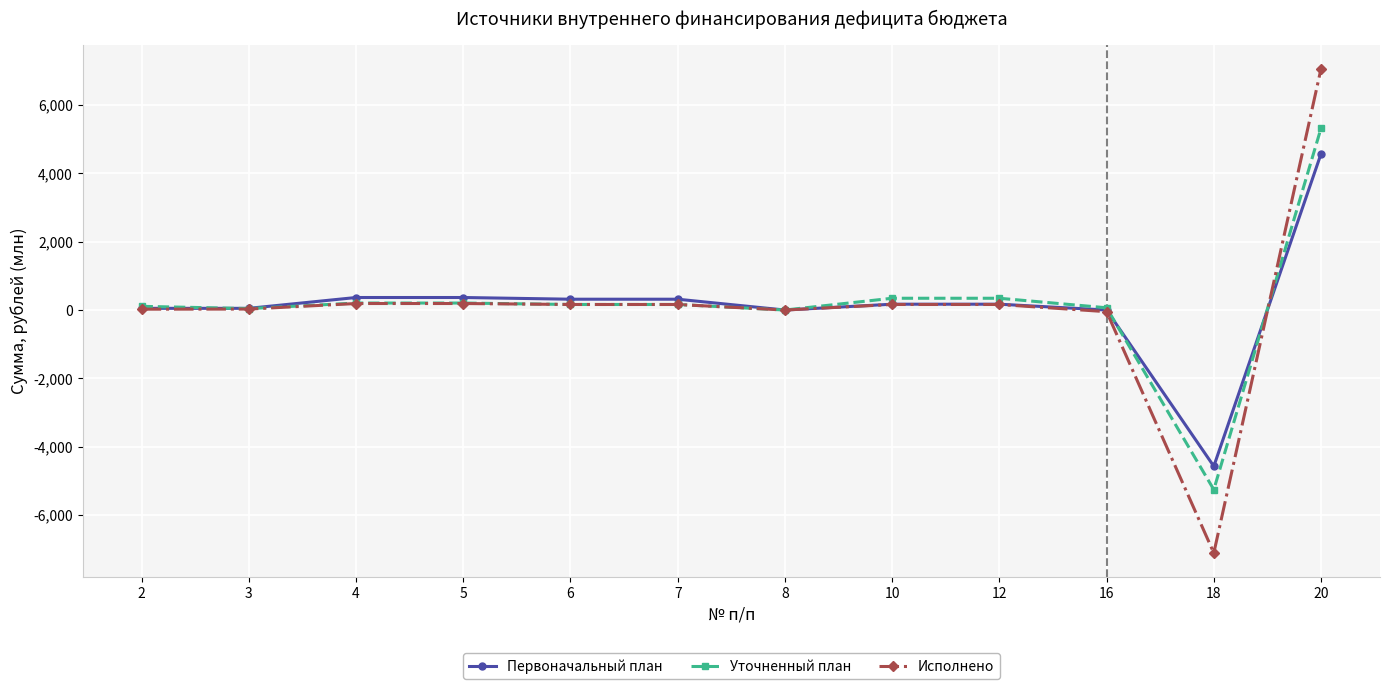

The value of Первоначальный план at 20 is 4574.3. True or false?

True